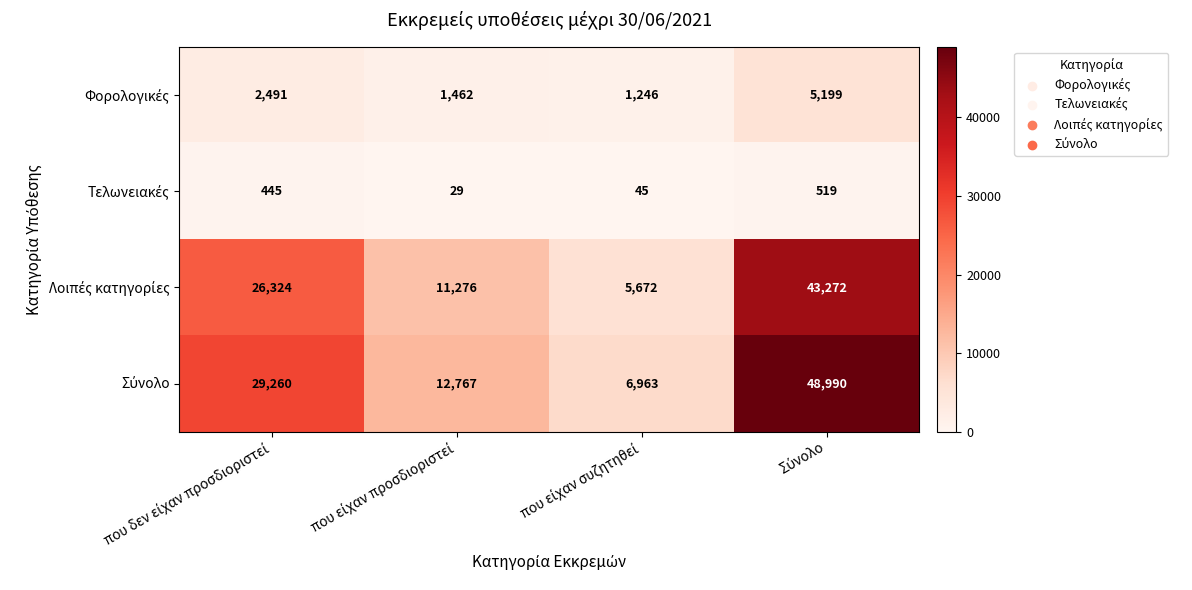

What is the greatest value displayed?

48990